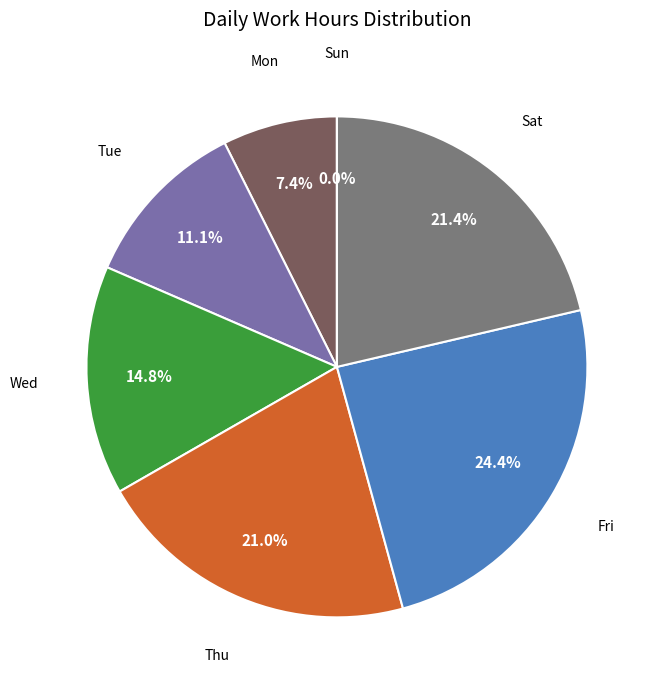

True or false: Sun accounts for 1% of the total.

False